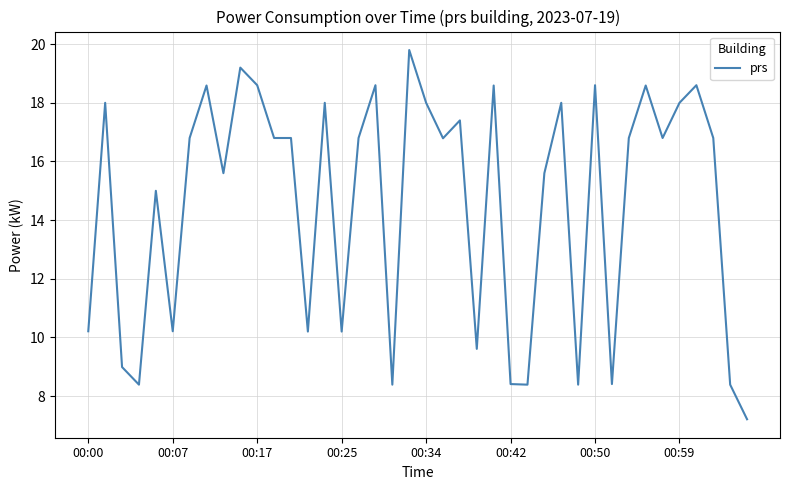

What is the maximum value shown in the chart?

19.8